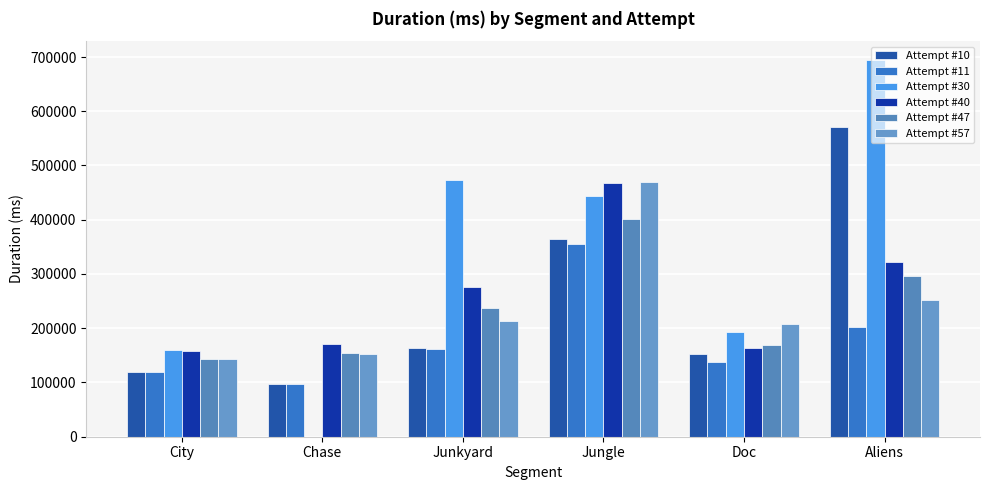

Which category has the highest value across all series?

Aliens